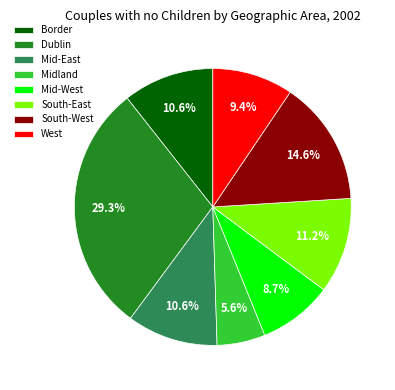

To the nearest percent, what is the difference between the largest and smallest slice percentages?

24%